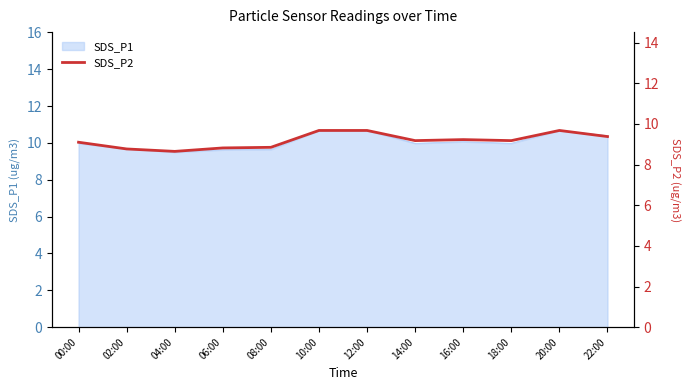

How many interior local peaks (higher than both neighbors) does the data have?

2